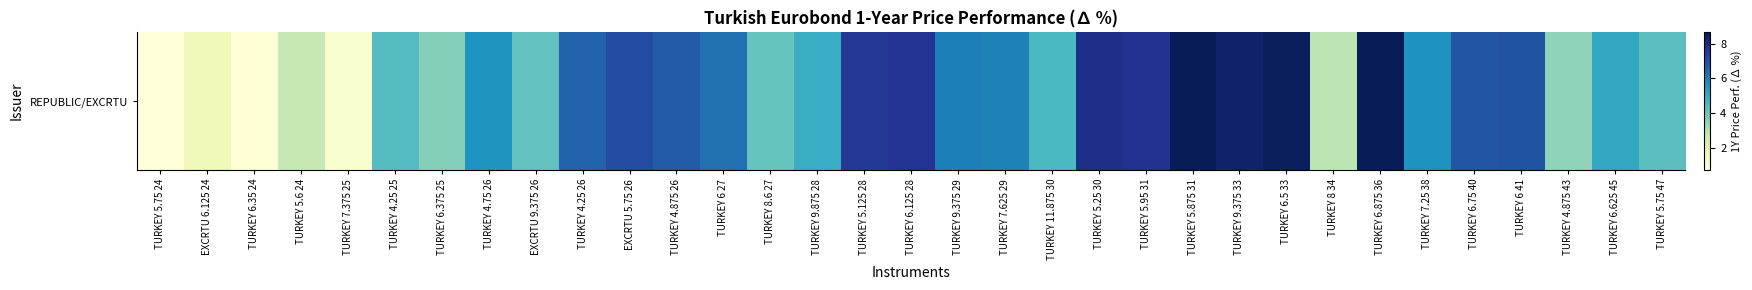

Which category has the highest value across all series?

TURKEY 5.875 31